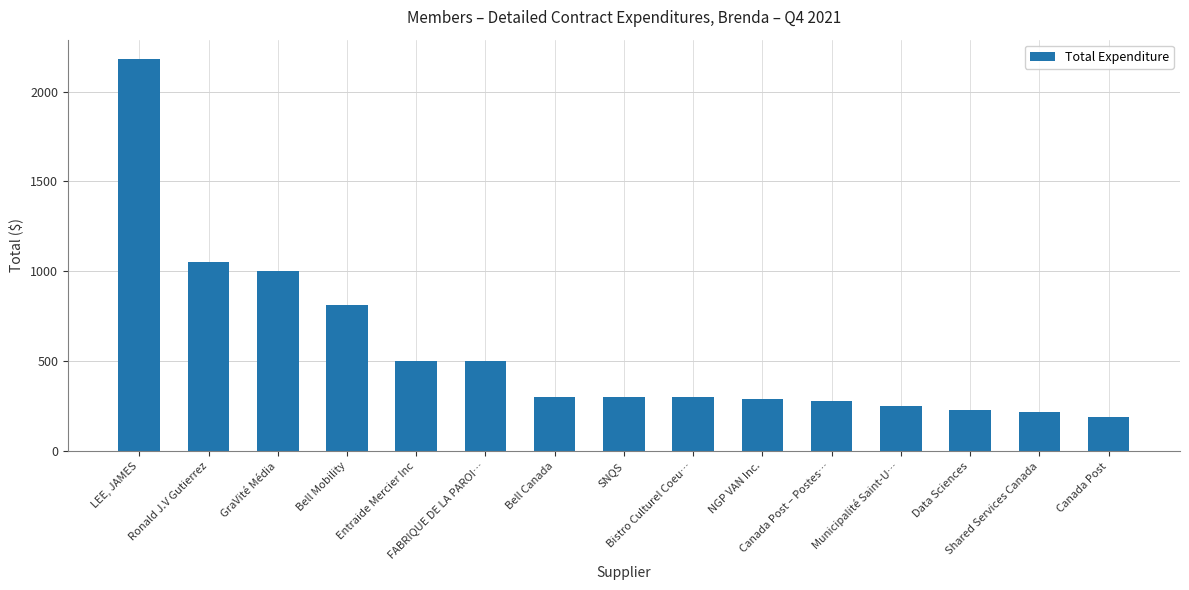

What is the sum of all values?

8397.2